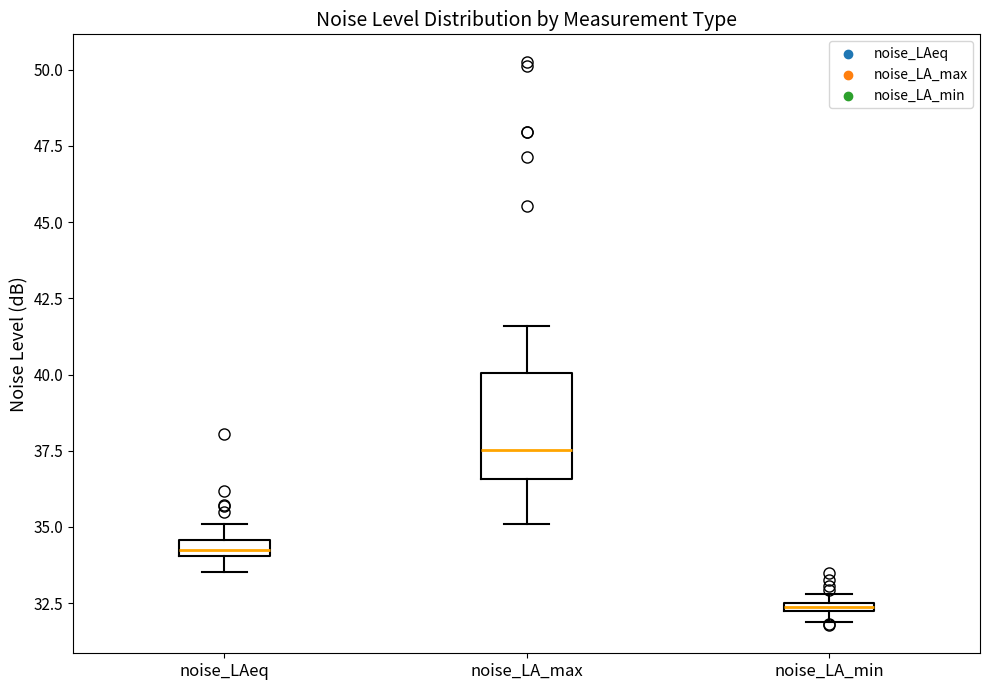

Where does the median line of the box for noise_LA_max sit on the y-axis? The values are not printed on the chart, so give them approximately, as read against the axis.

37.5